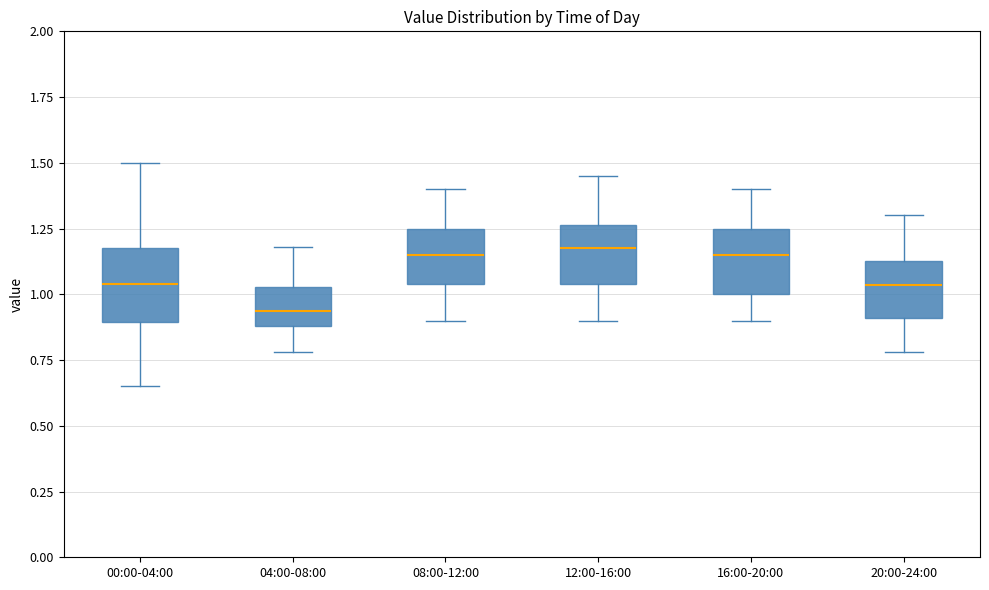

Which box has the lowest median line?

04:00-08:00